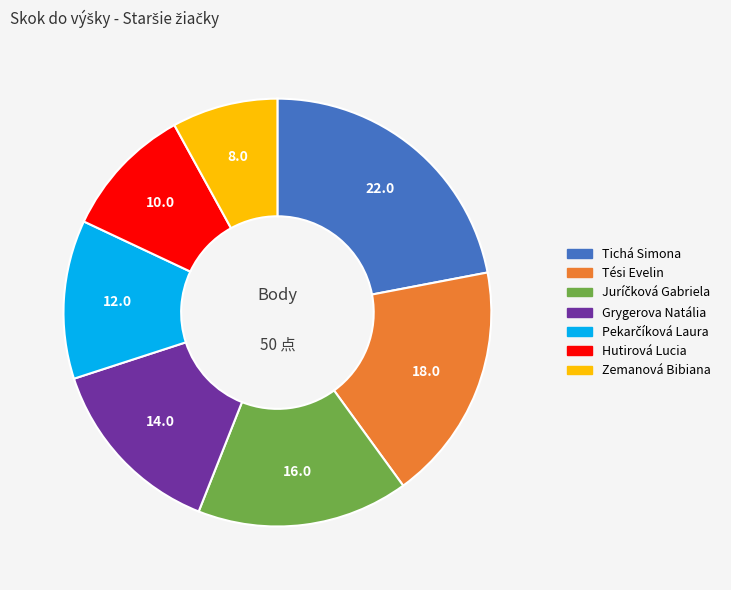

How many segments does this pie chart have?

7